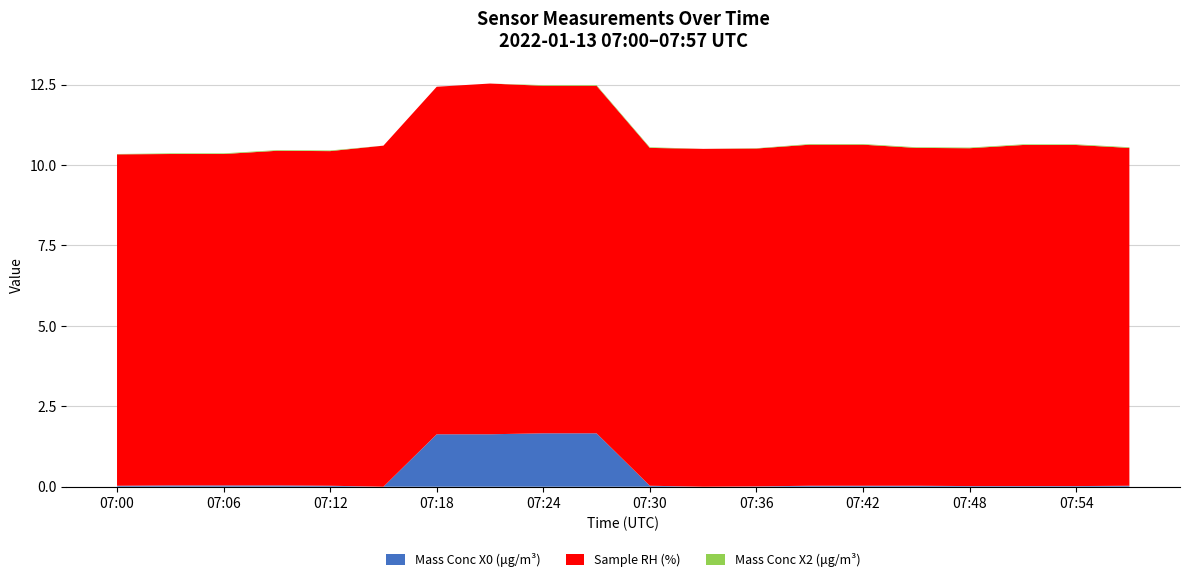

Reading right to left, extract all data points from this chart.

Mass Conc X0 (μg/m³): 07:57=0.0	07:54=0.0	07:51=0.0	07:48=0.0	07:45=0.0	07:42=0.0	07:39=0.0	07:36=0.0	07:33=0.0	07:30=0.0	07:27=1.7	07:24=1.7	07:21=1.6	07:18=1.6	07:15=0.0	07:12=0.0	07:09=0.0	07:06=0.0	07:03=0.0	07:00=0.0
Sample RH (%): 07:57=10.5	07:54=10.6	07:51=10.6	07:48=10.5	07:45=10.5	07:42=10.6	07:39=10.6	07:36=10.5	07:33=10.5	07:30=10.5	07:27=10.8	07:24=10.8	07:21=10.9	07:18=10.8	07:15=10.6	07:12=10.4	07:09=10.4	07:06=10.3	07:03=10.3	07:00=10.3
Mass Conc X2 (μg/m³): 07:57=0.0	07:54=0.0	07:51=0.0	07:48=0.0	07:45=0.0	07:42=0.0	07:39=0.0	07:36=0.0	07:33=0.0	07:30=0.0	07:27=0.0	07:24=0.0	07:21=0.0	07:18=0.0	07:15=0.0	07:12=0.0	07:09=0.0	07:06=0.0	07:03=0.0	07:00=0.0